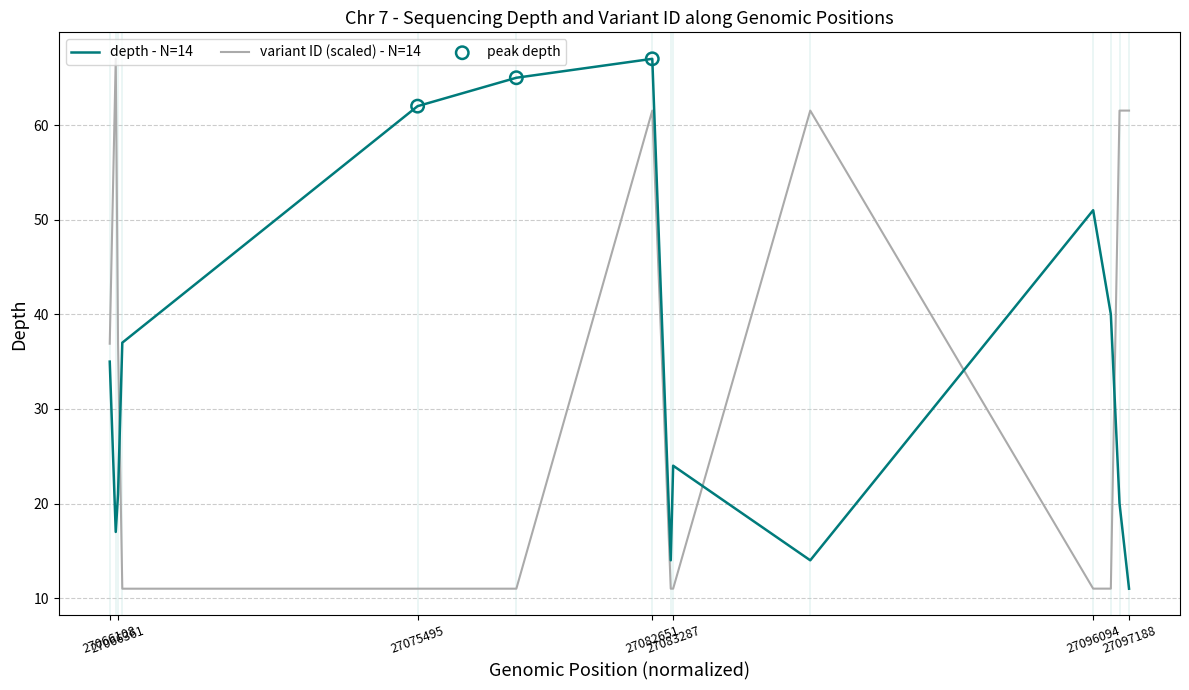

Which series has the largest total across all categories?

depth - N=14